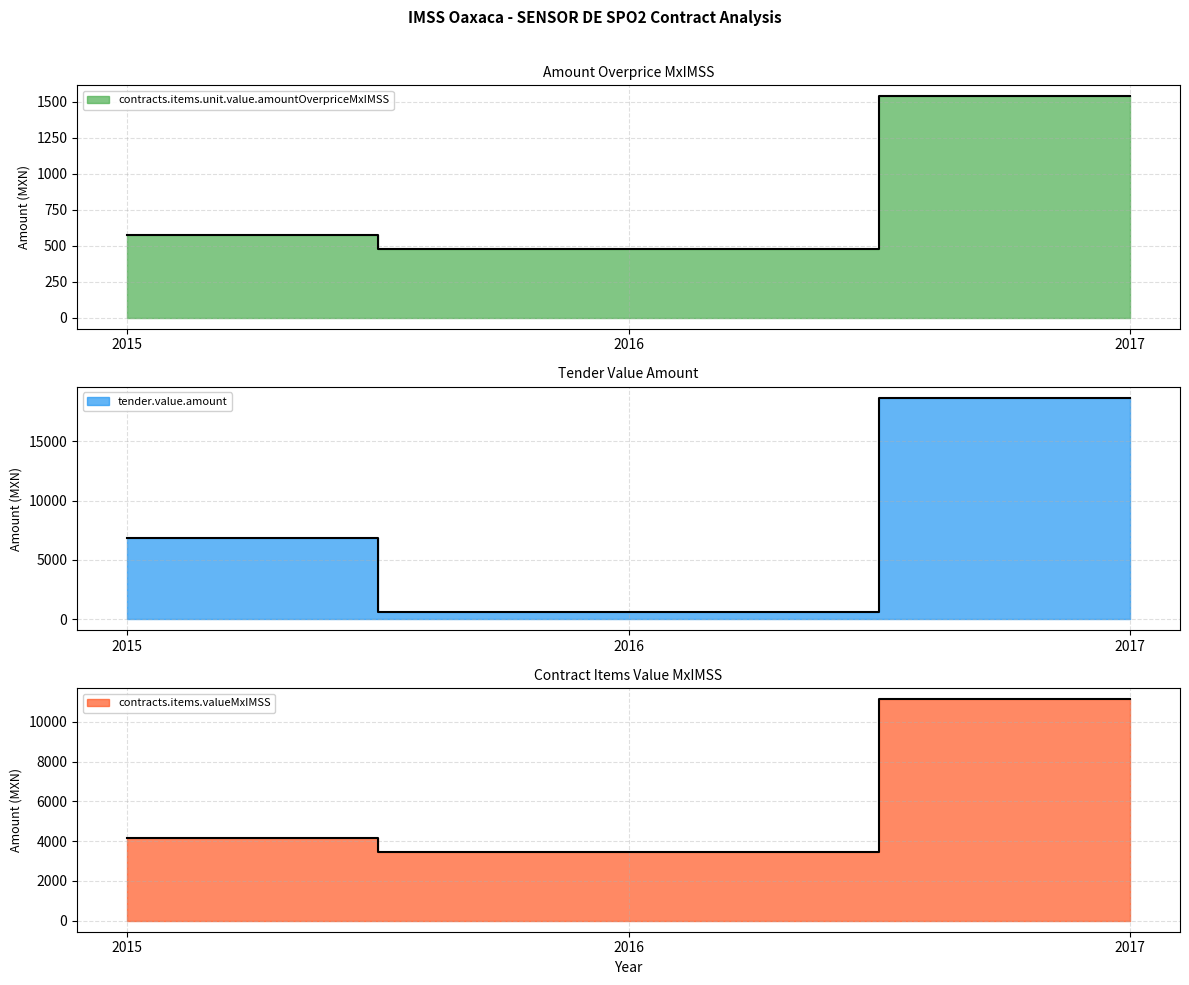

Rank the categories by tender.value.amount value from highest to lowest.

2017, 2015, 2016